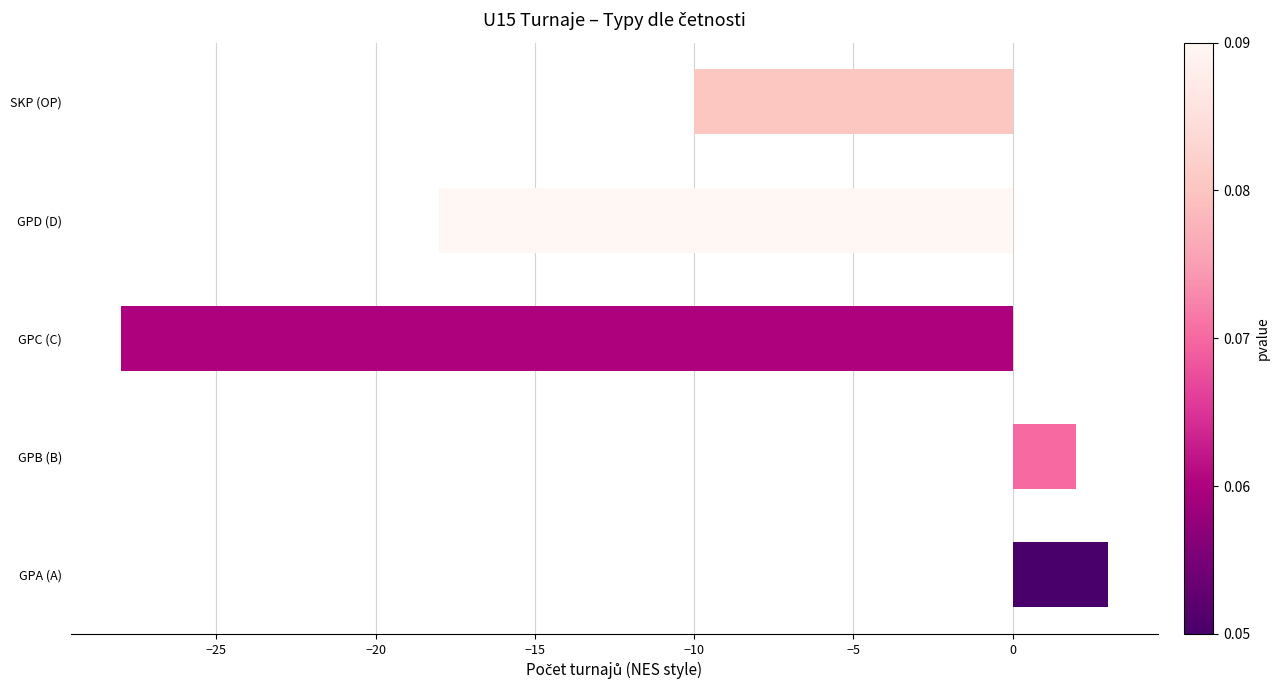

Rank the categories by value from lowest to highest.

GPC (C), GPD (D), SKP (OP), GPB (B), GPA (A)